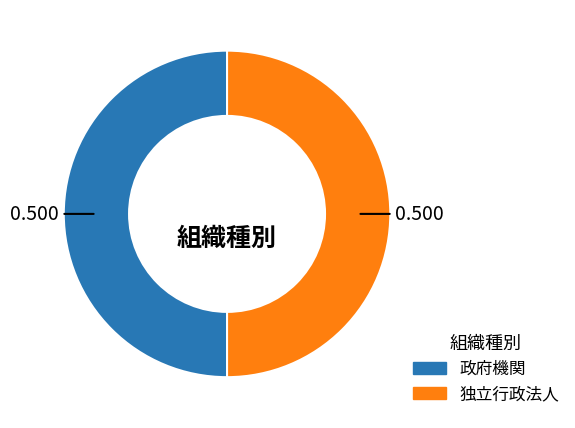

What is the smallest slice in the pie chart?

独立行政法人